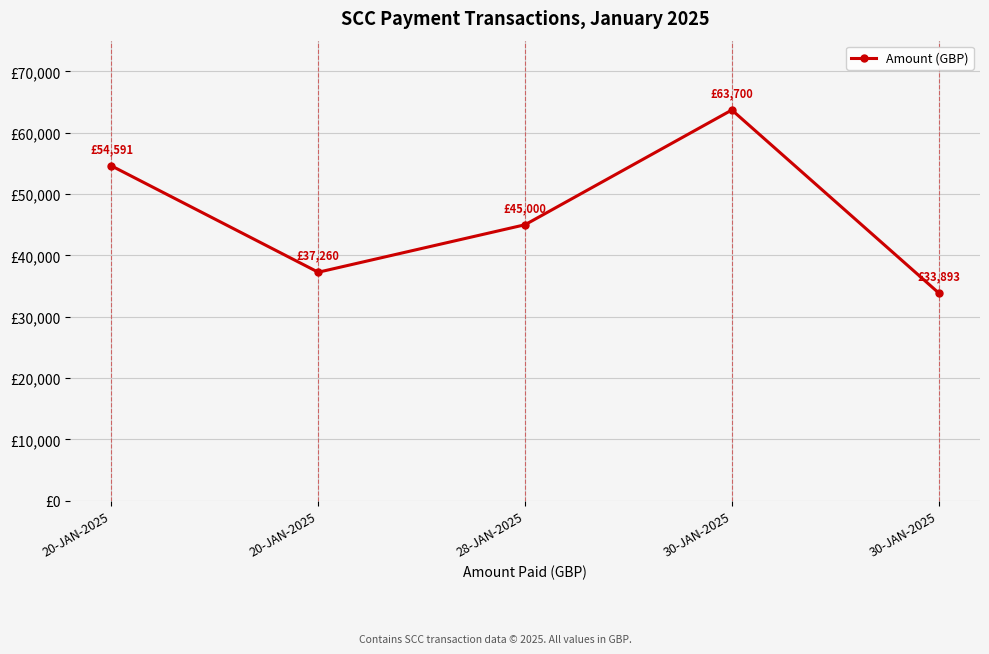

Which category has the highest value across all series?

30-JAN-2025